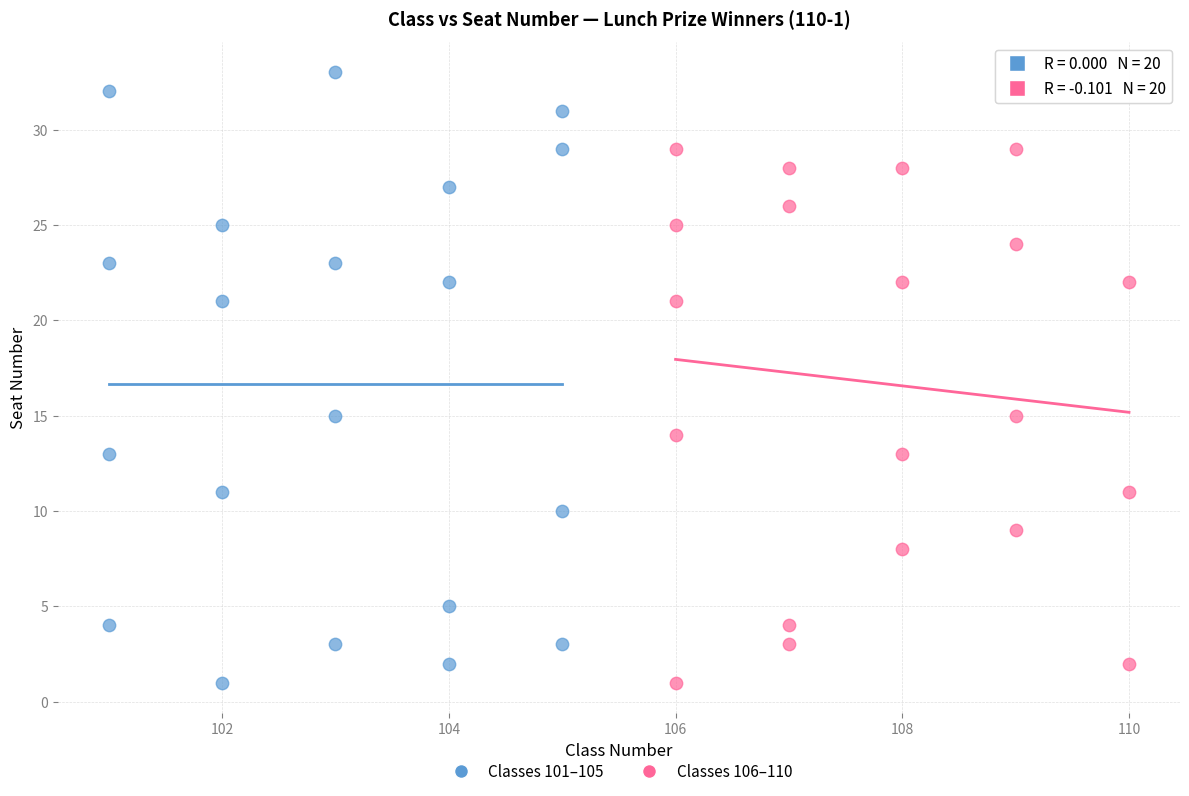

Which series reaches the maximum Y coordinate?

Classes 101–105